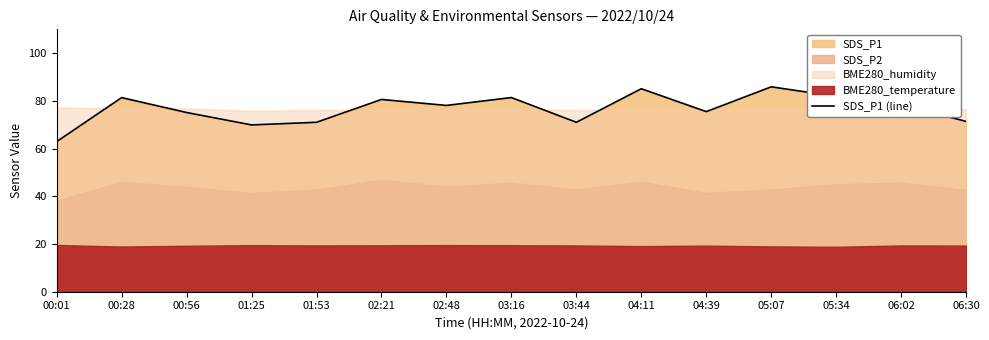

How many interior local peaks (higher than both neighbors) does the data have?

5